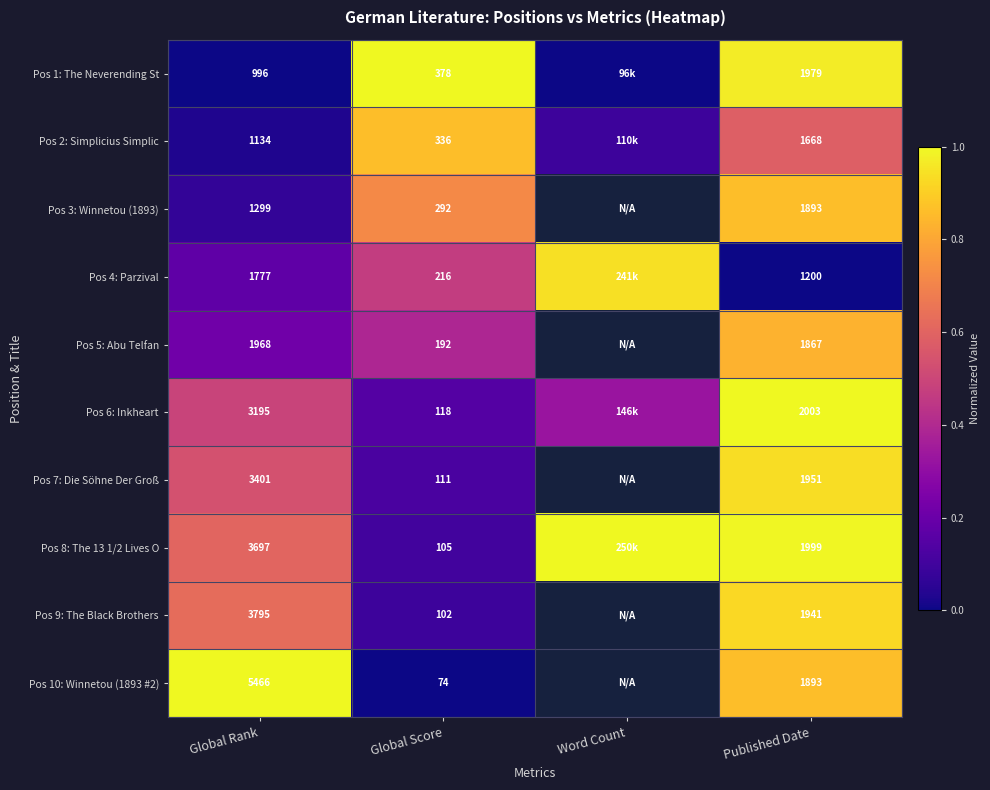

The Pos 5: Abu Telfan series shows 0.1 at Global Score. True or false?

False